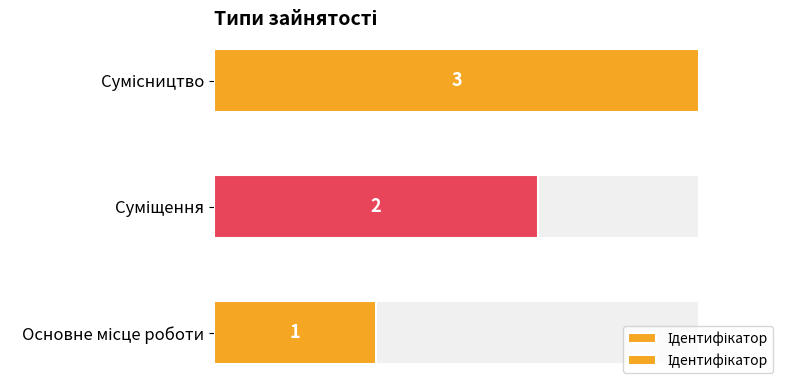

What is the difference between the maximum and minimum values?

2